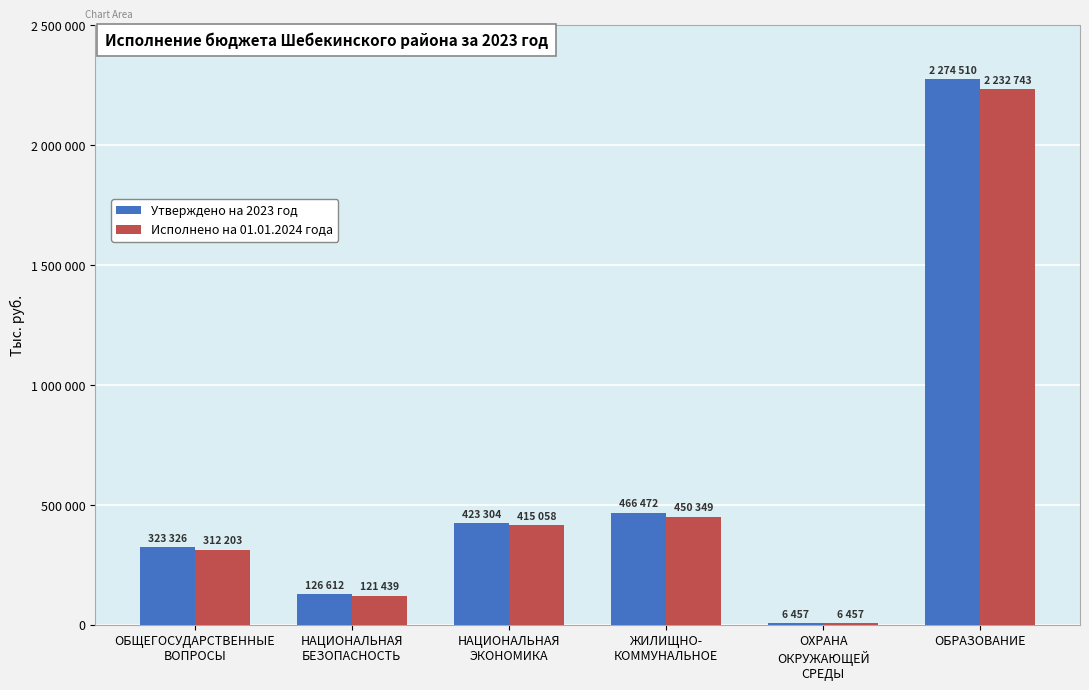

What is the maximum value for Утверждено на 2023 год?

2274510.3